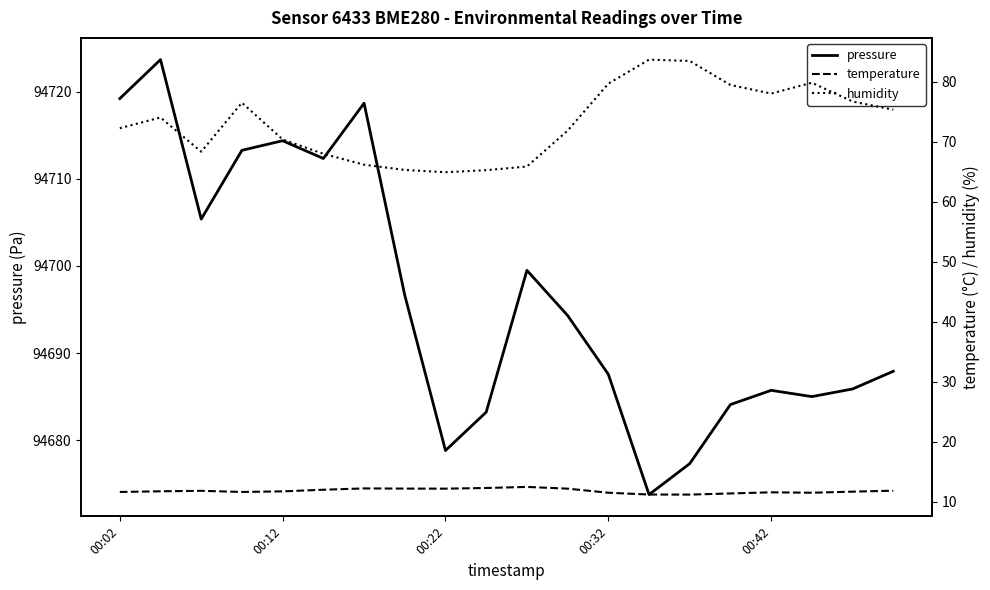

At which label is pressure closest to 94698?

7